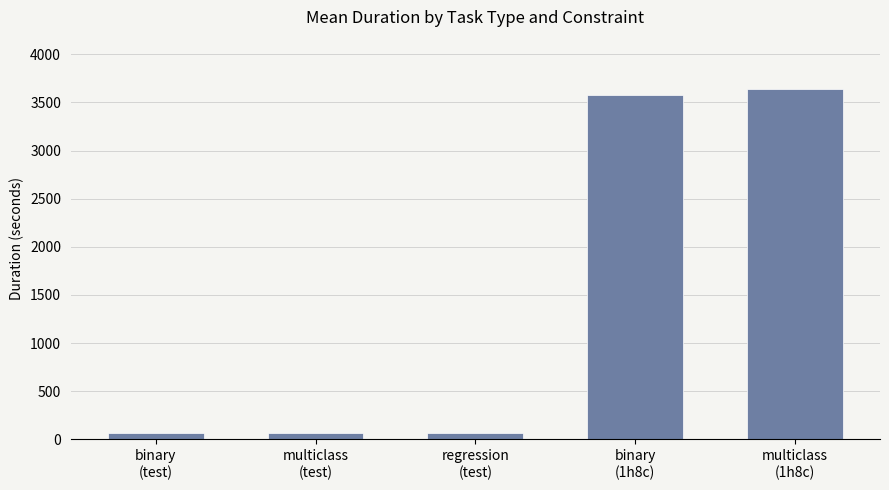

What is the greatest value displayed?

3634.6